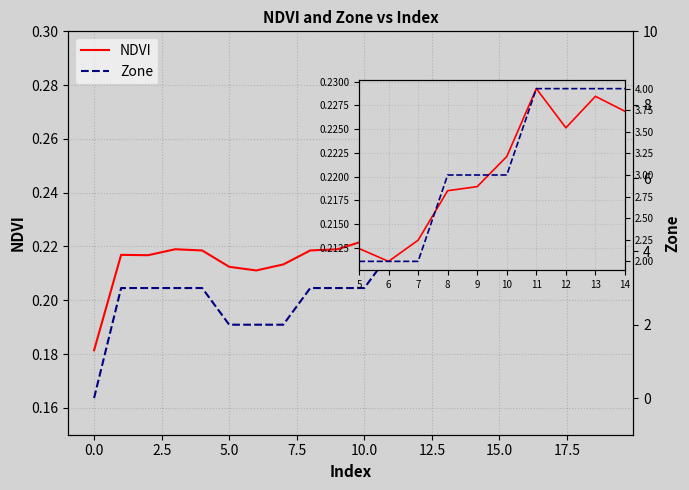

Between 14 and 11, which is larger?

11